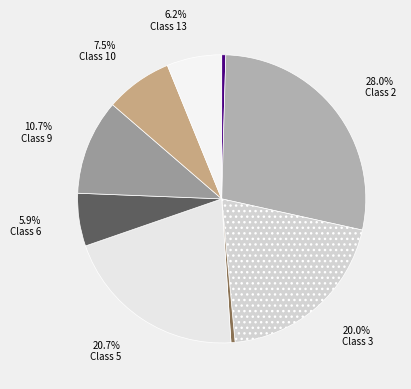

How many segments does this pie chart have?

9